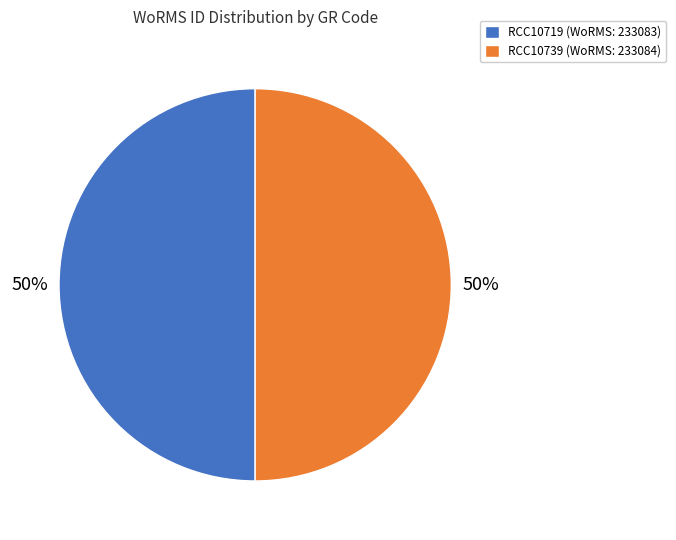

True or false: RCC10719 (WoRMS: 233083) accounts for 50% of the total.

True